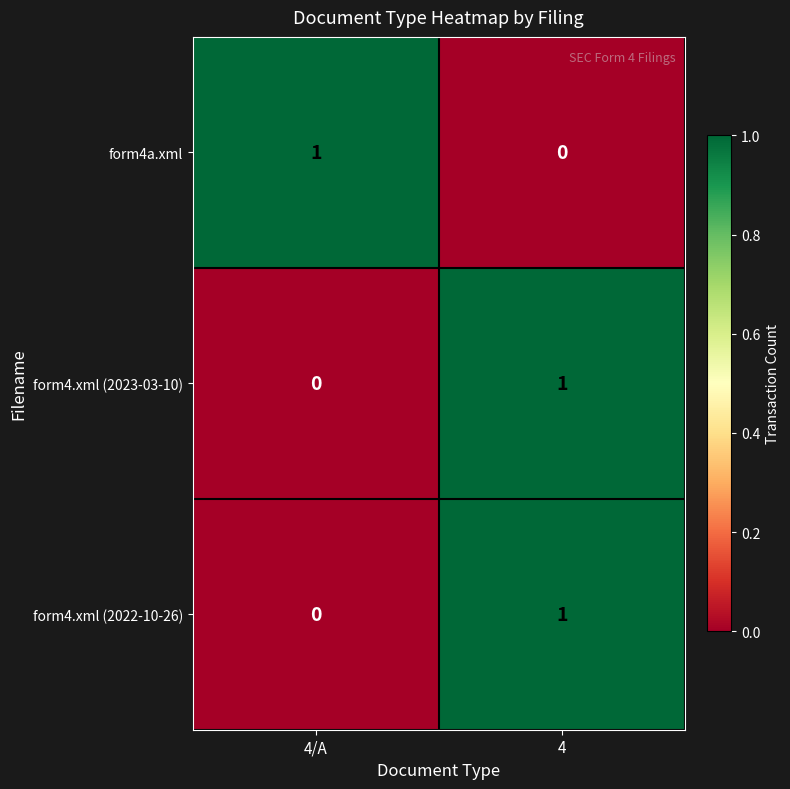

Count the number of data series in this chart.

3